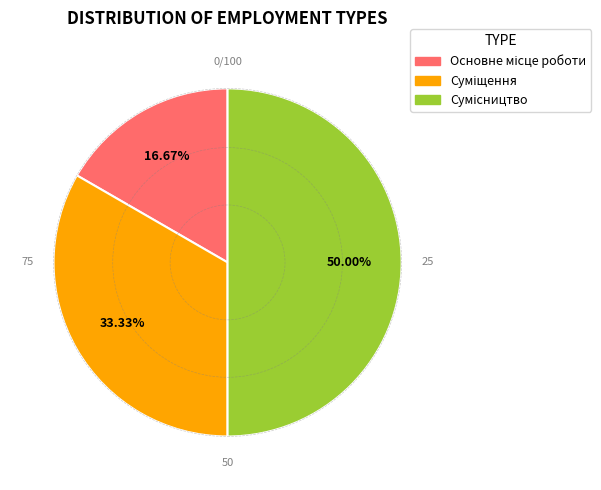

To the nearest percent, what is the combined percentage of Сумісництво and Основне місце роботи?

67%